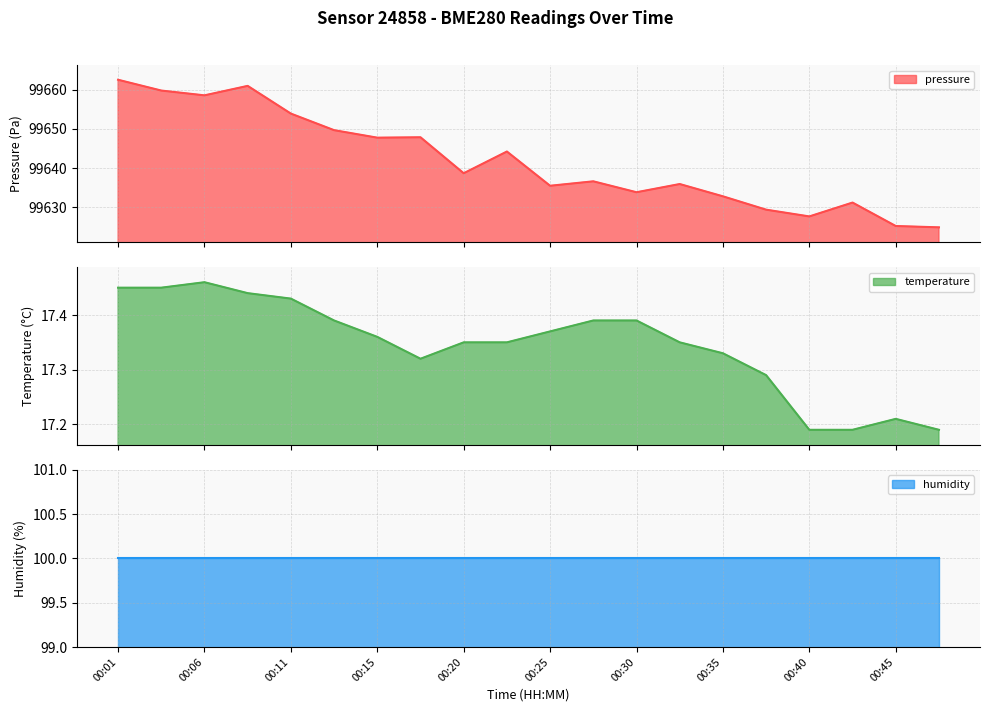

What is the maximum value for pressure?

99662.5